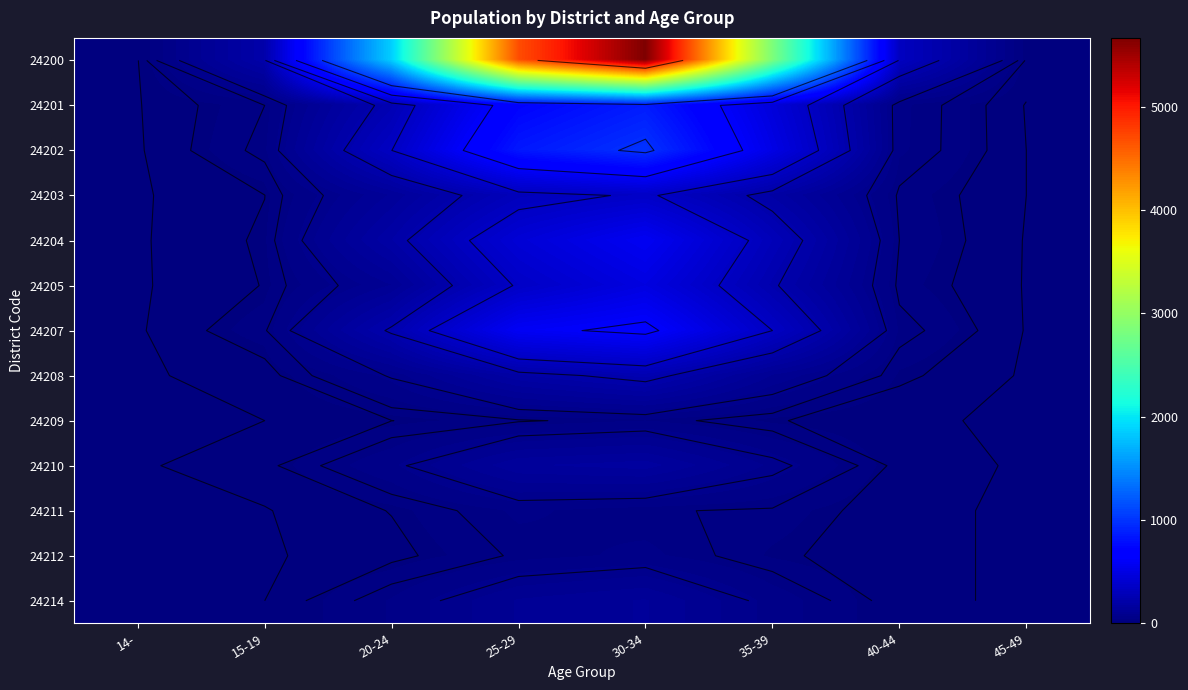

Rank the series at 14- from lowest to highest value.

24202, 24203, 24204, 24205, 24207, 24208, 24209, 24210, 24211, 24212, 24214, 24200, 24201